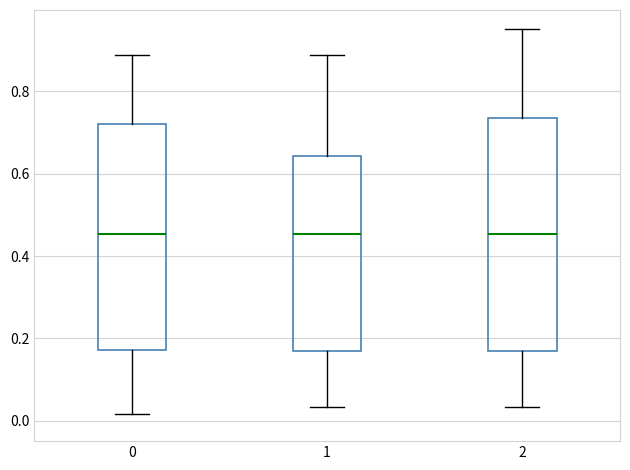

Where does the lower whisker of the box at x = 0 end on the y-axis? The values are not printed on the chart, so give them approximately, as read against the axis.

0.02